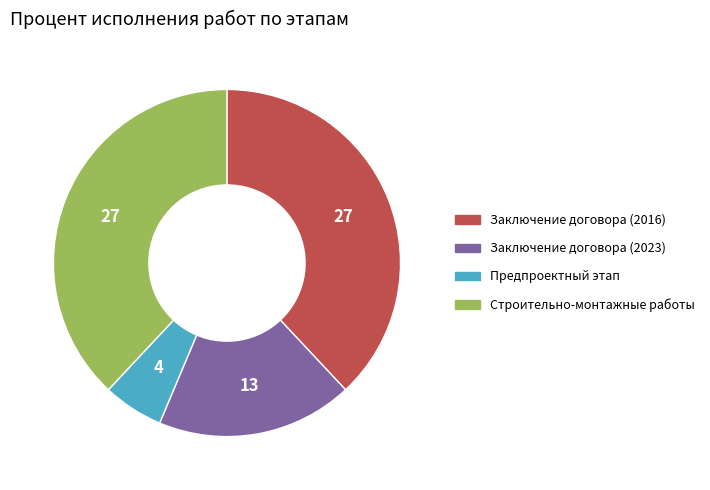

How many slices are in this pie chart?

4